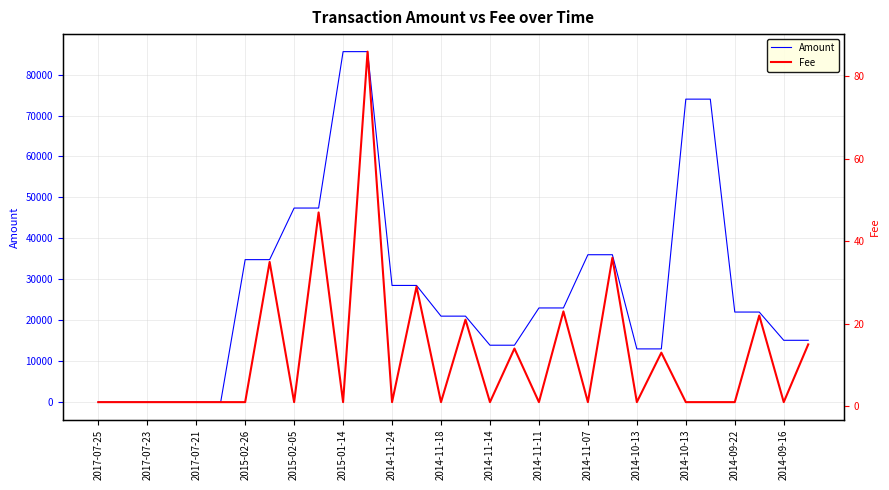

True or false: Fee has more than 1 interior local peaks.

True